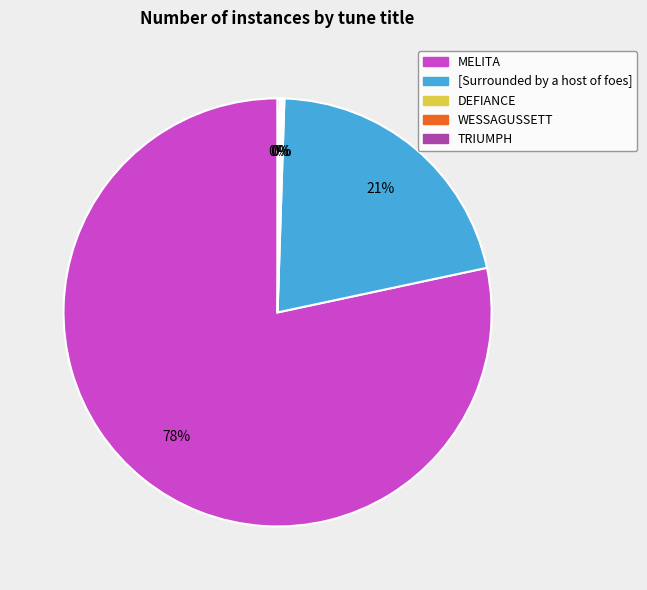

True or false: [Surrounded by a host of foes] accounts for 21% of the total.

True